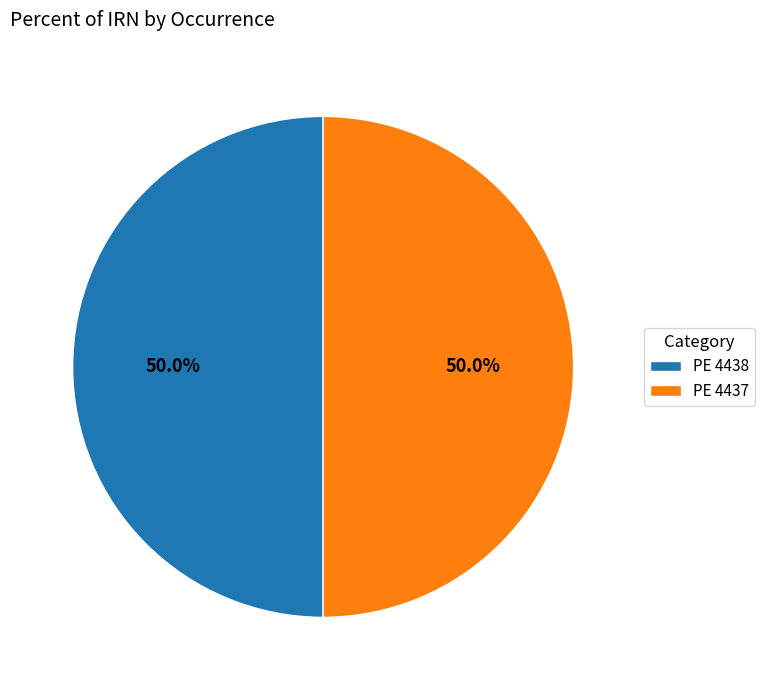

What percentage do PE 4437 and PE 4438 together represent?

100.0%